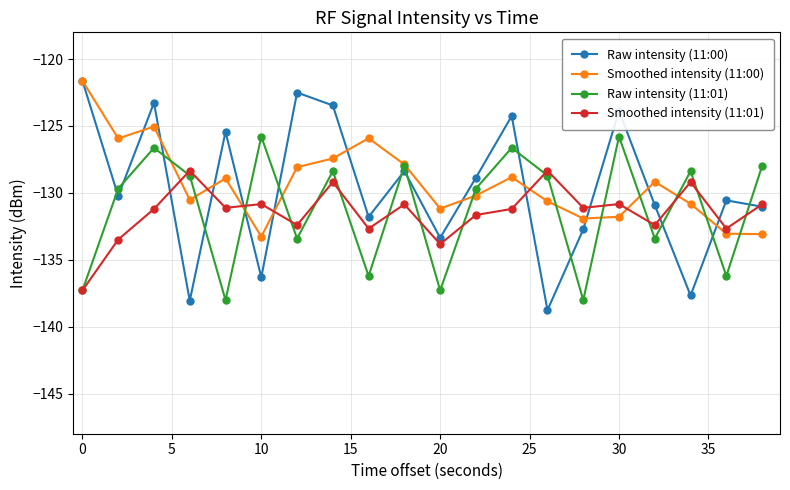

In Raw intensity (11:00), how many points are lower than both neighbors (excluding endpoints)?

7